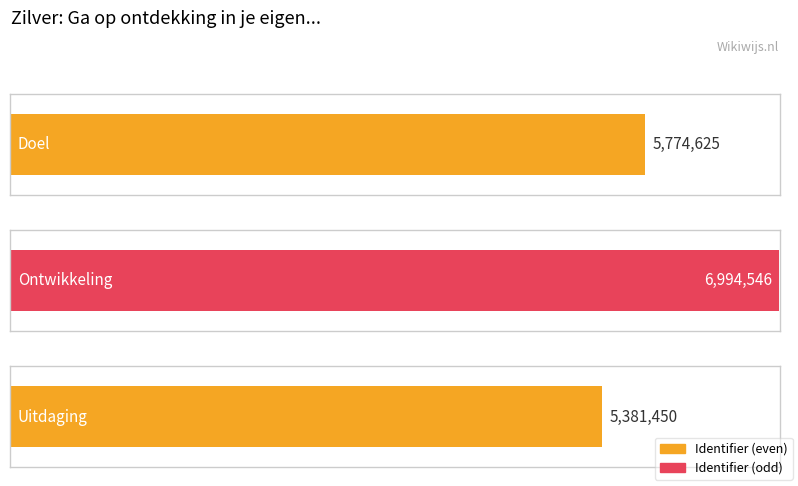

Reading left to right, transcribe all the data shown in this chart.

Doel=5774625	Ontwikkeling=6994546	Uitdaging=5381450